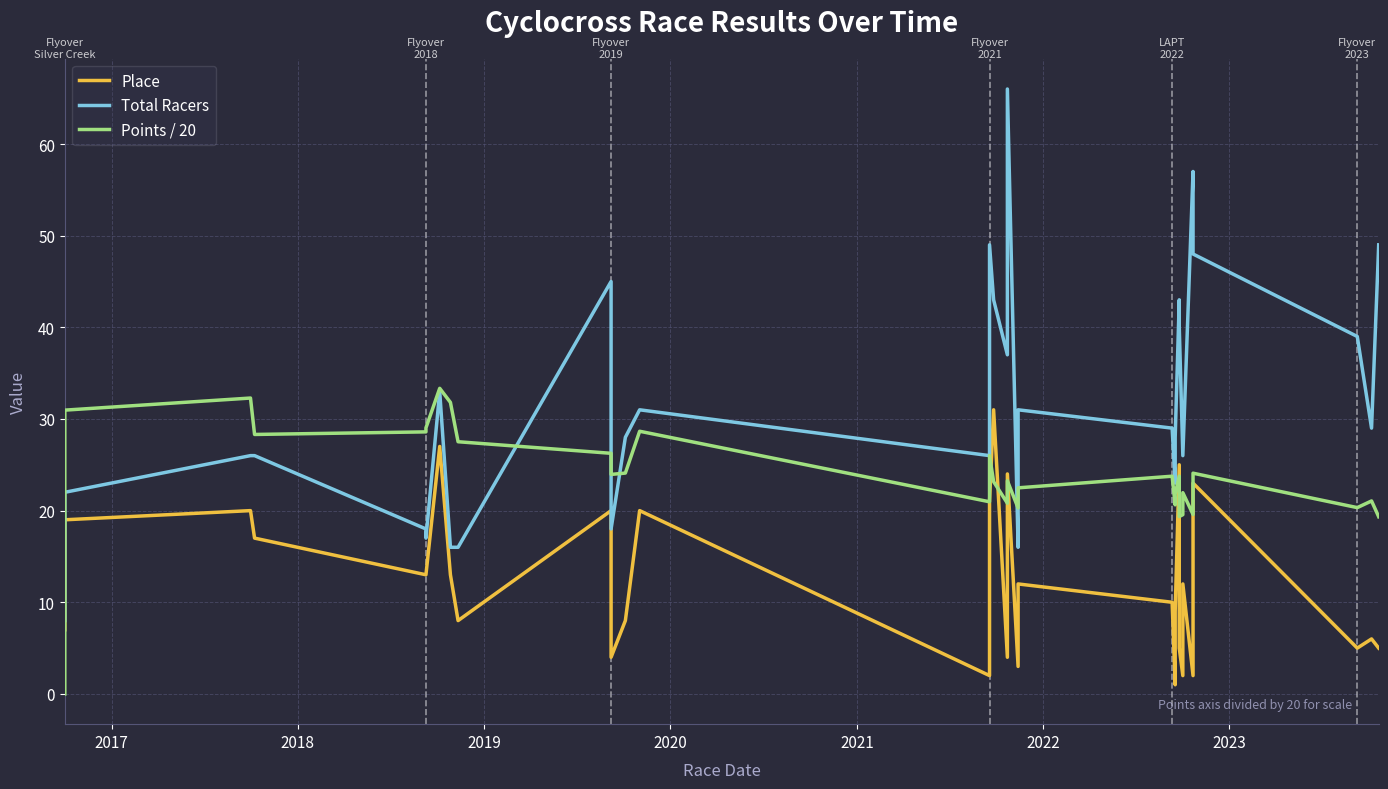

Where does the Points / 20 series first go above 23?

2017